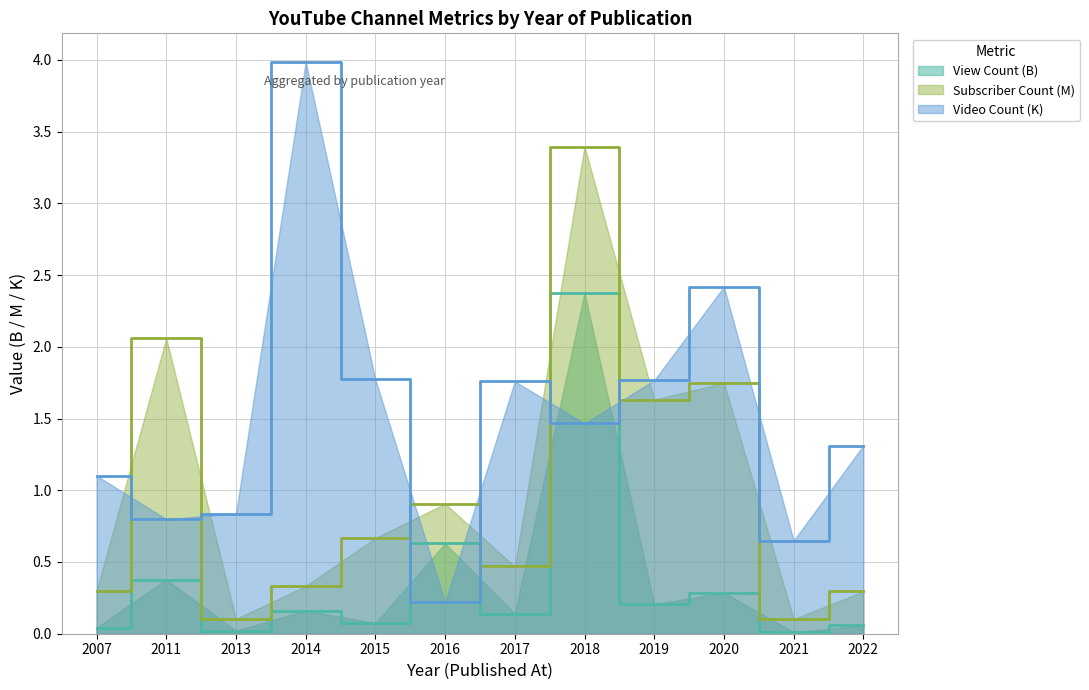

True or false: Video Count and View Count cross at least once.

True